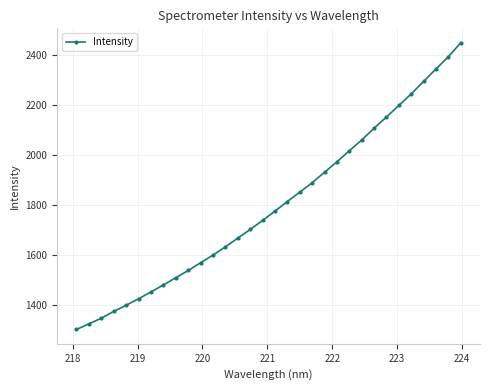

What is the value of the 8th point from the left?

1480.0